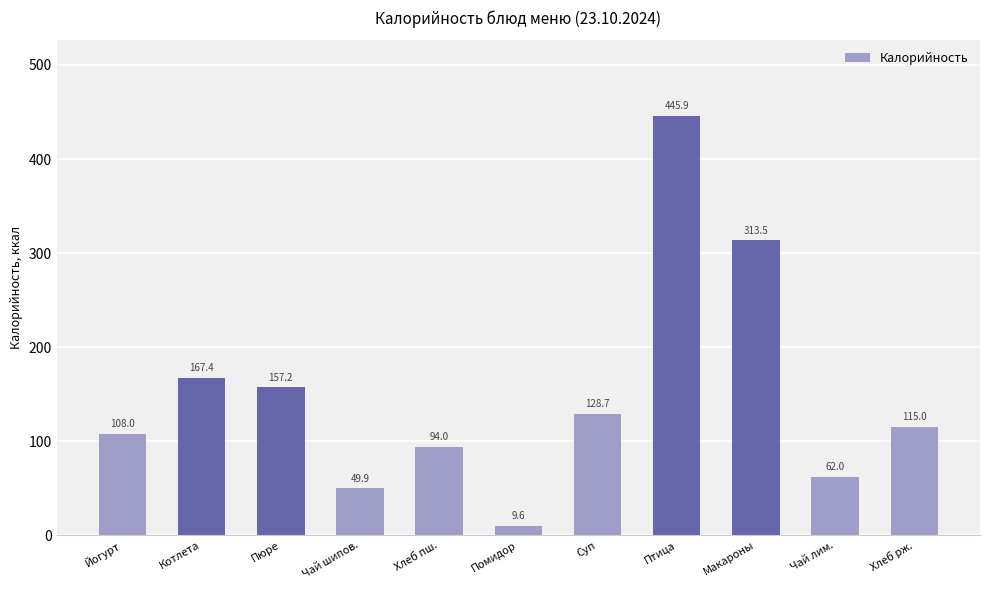

Is it true that the value at Котлета is 167.4?

True